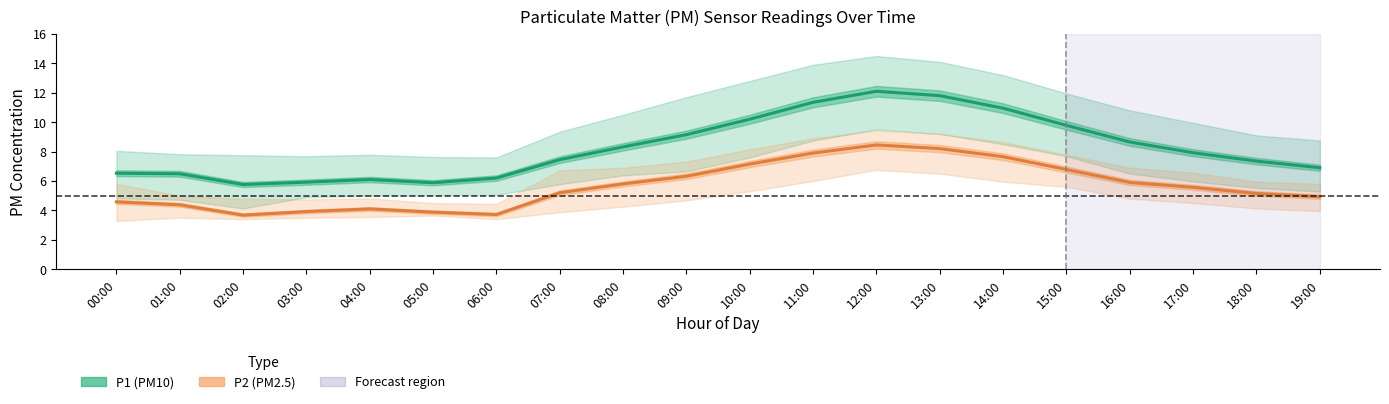

Rank the series by their average value, from lowest to highest.

P2 (PM2.5), P1 (PM10)